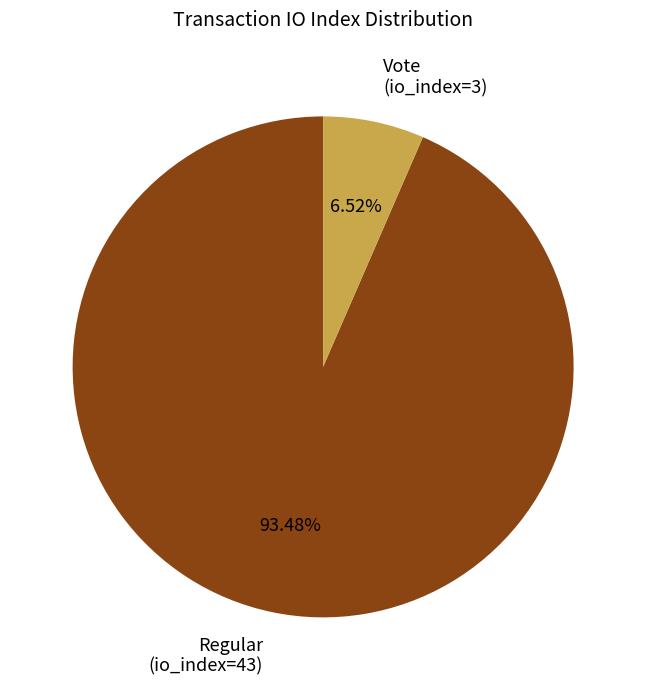

To the nearest percent, what is the difference between the Vote (io_index=3) and Regular (io_index=43) slice percentages?

87%